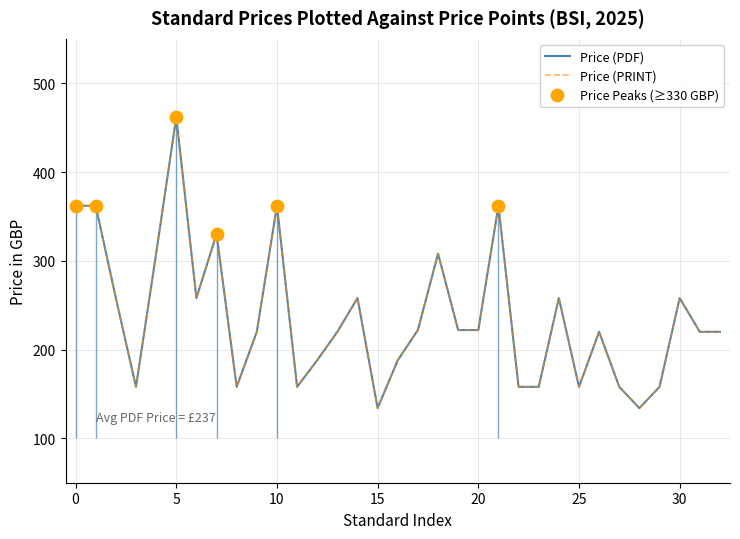

Which series has the largest total across all categories?

Price (PDF)